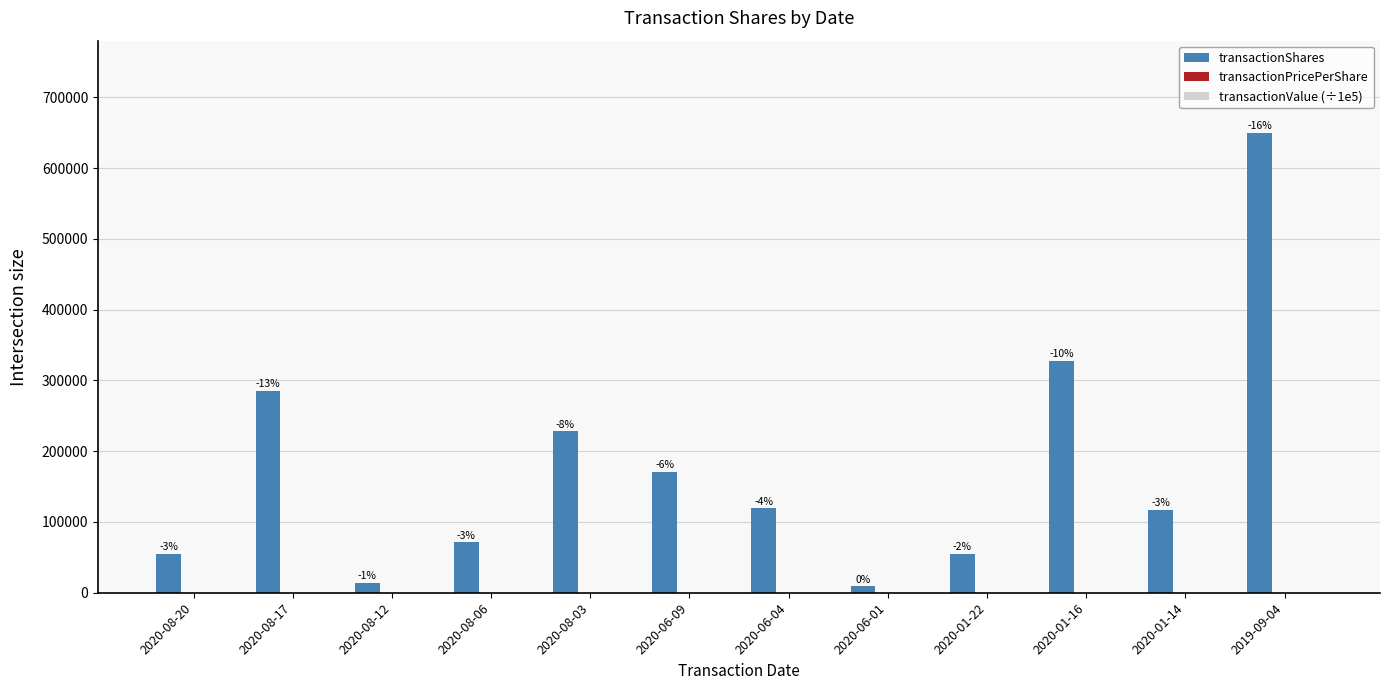

Which series has the largest total across all categories?

transactionShares